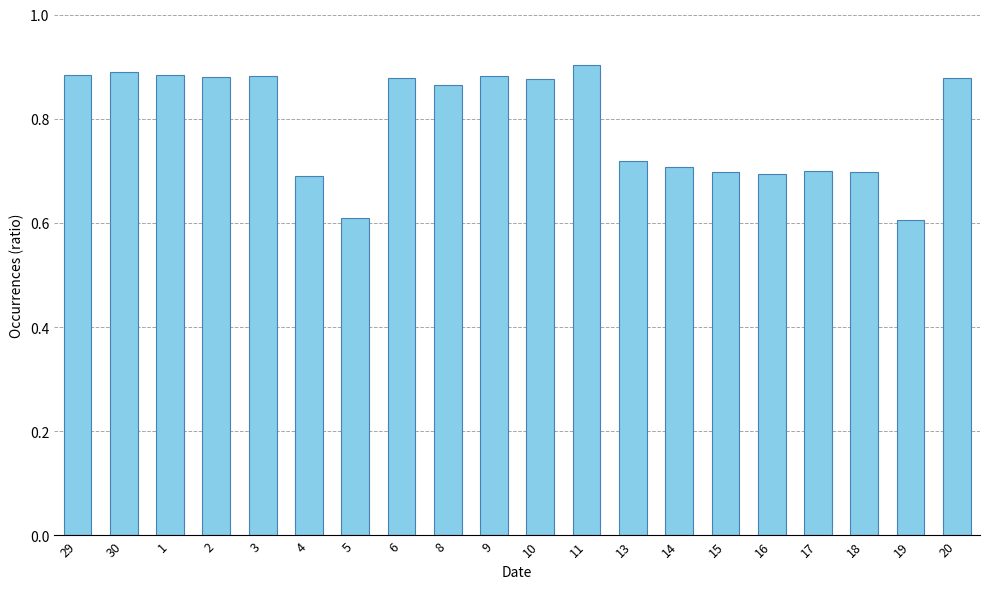

The chart shows a value of 1.0 at 4. True or false?

False